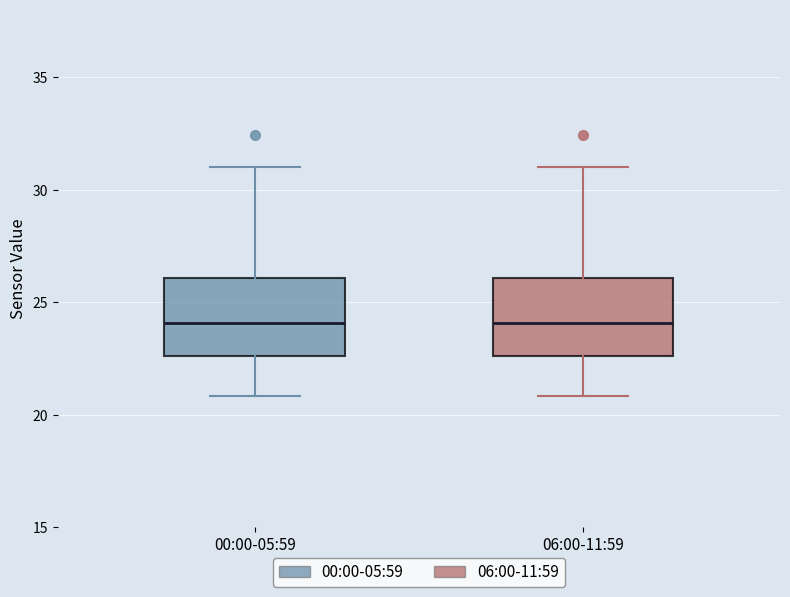

Reading left to right, transcribe this box plot: for each box, give where its median line is, the range the box spans, and where its two whiskers end, as read against the y-axis. The values are not printed on the chart, so give them approximately, as read against the axis.

00:00-05:59: median 24.0, box 22.5 to 26.0, whiskers 21.0 to 31.0
06:00-11:59: median 24.0, box 22.5 to 26.0, whiskers 21.0 to 31.0